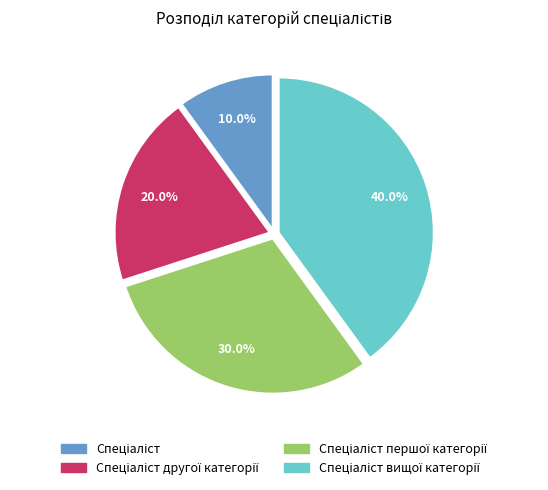

How many slices are in this pie chart?

4